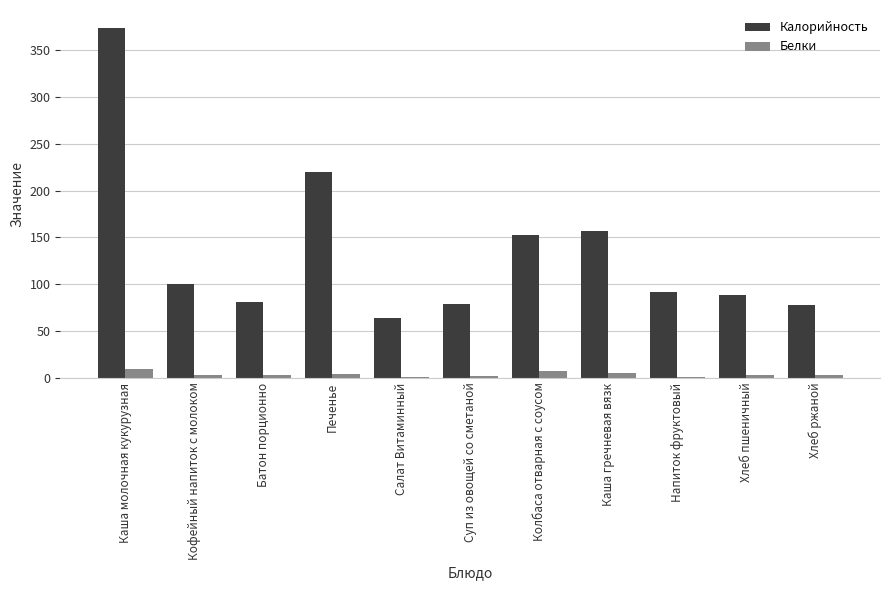

Between Печенье and Салат Витаминный, which series saw the biggest shift?

Калорийность